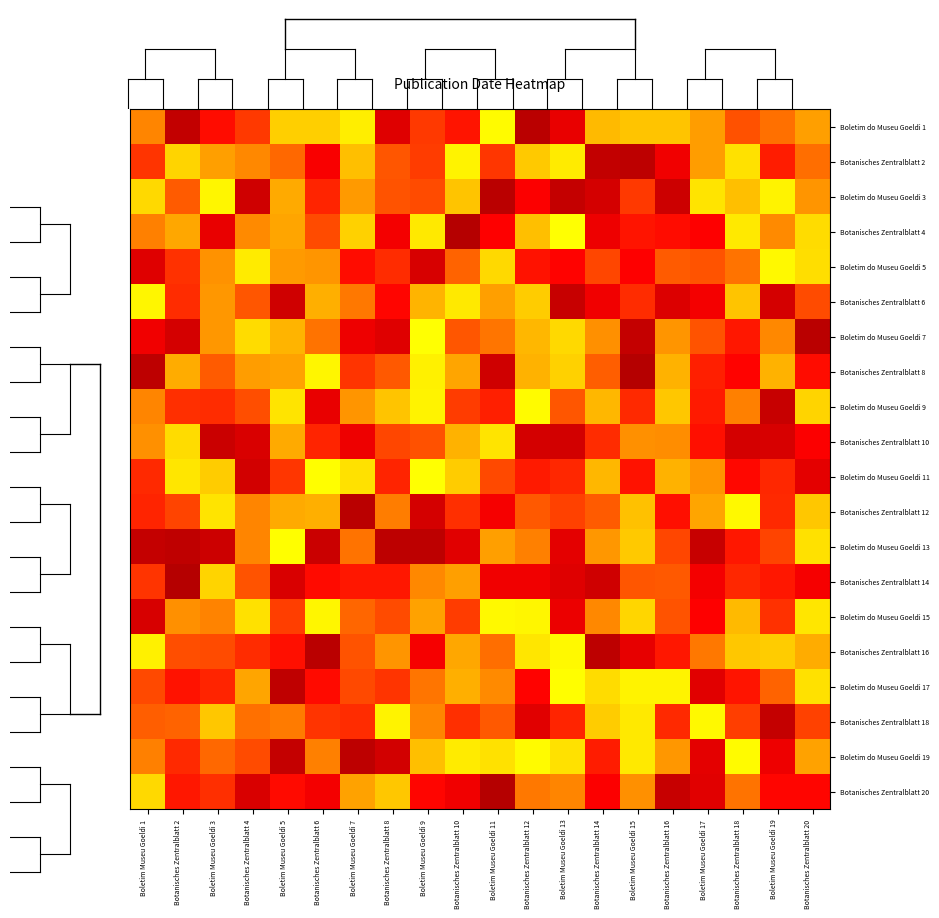

What is the total value across all series at Boletim Museu Goeldi 11?

38179.7